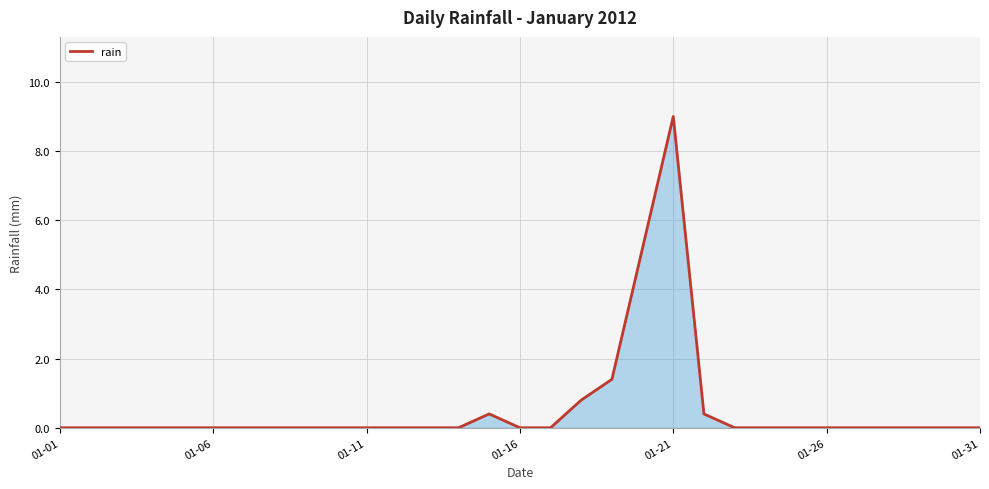

True or false: there are more than 1 points higher than both neighbors.

True